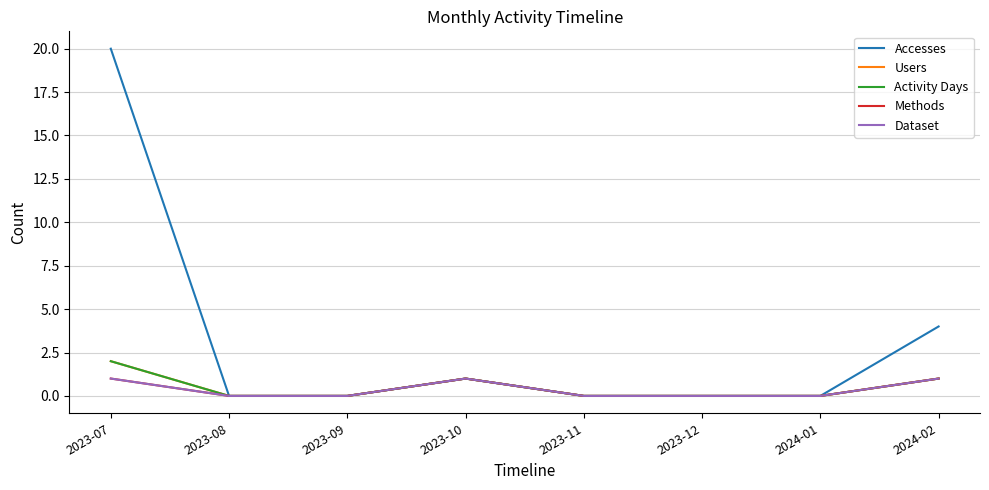

Does the chart have visible grid lines?

Yes